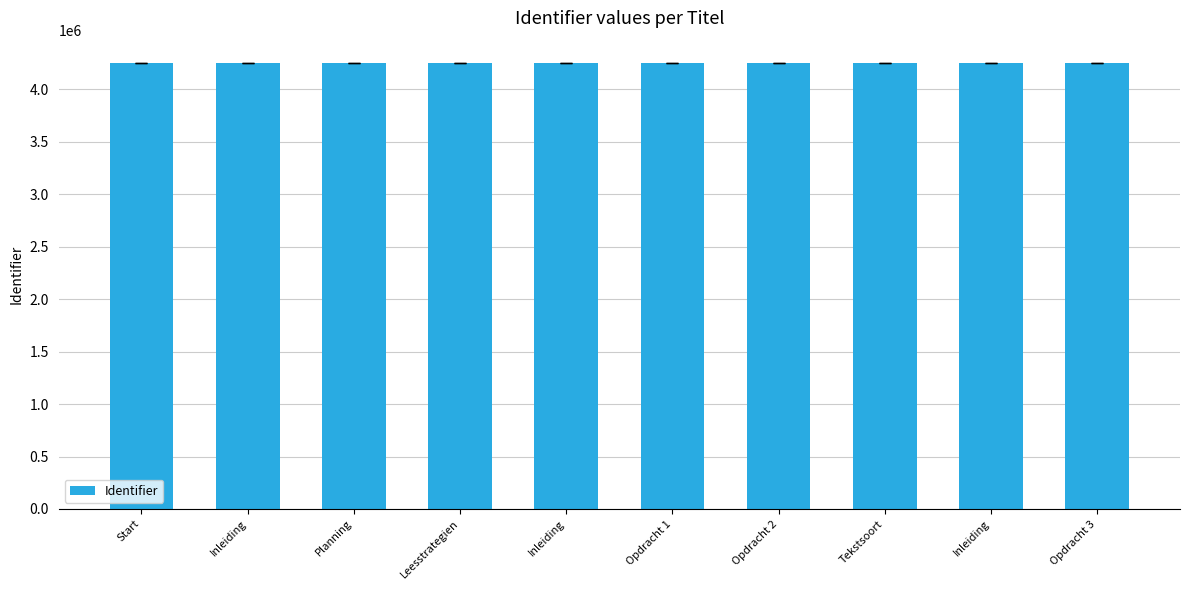

List the labels in order of value, smallest first.

Start, Inleiding, Planning, Leesstrategien, Inleiding, Opdracht 1, Opdracht 2, Tekstsoort, Inleiding, Opdracht 3